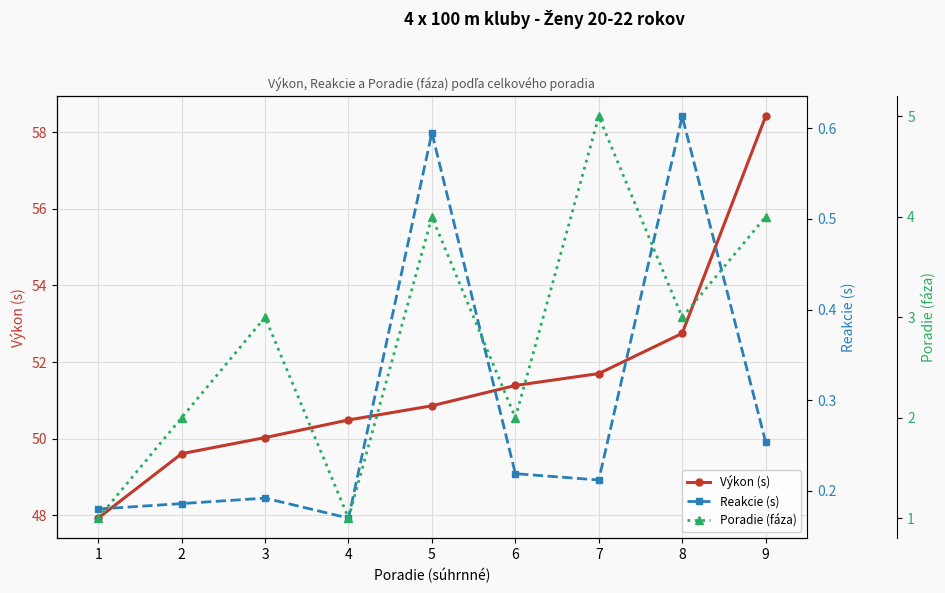

At which label is Výkon (s) closest to 53?

8